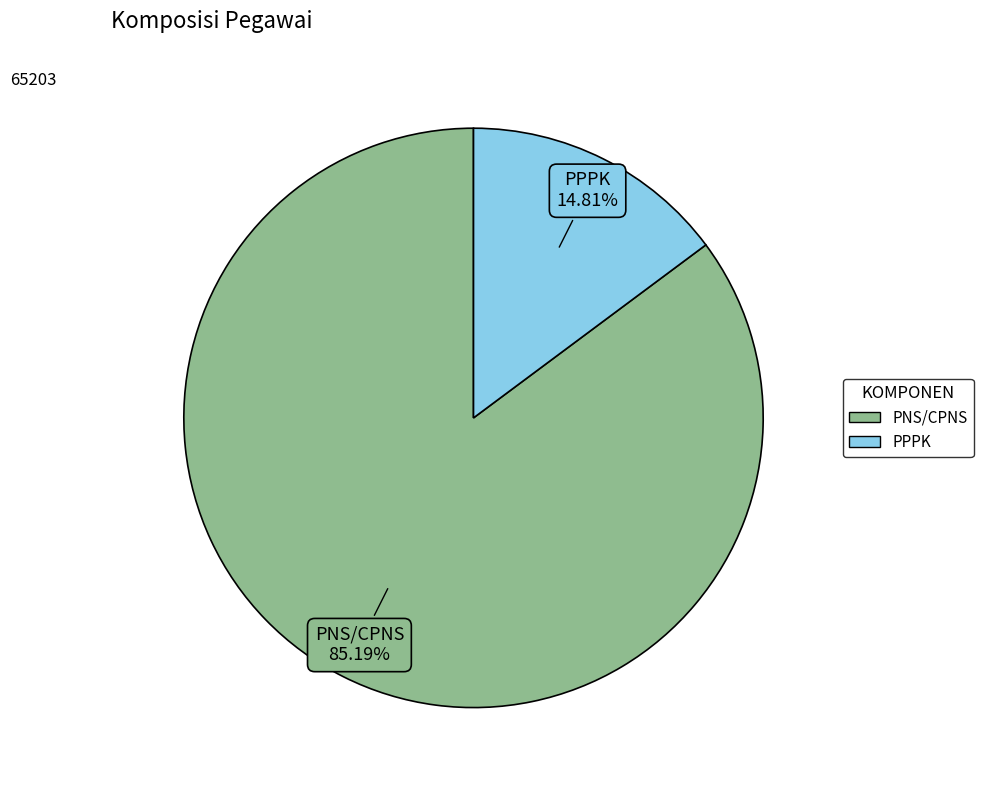

Is the sum of PNS/CPNS and PPPK greater than half?

Yes